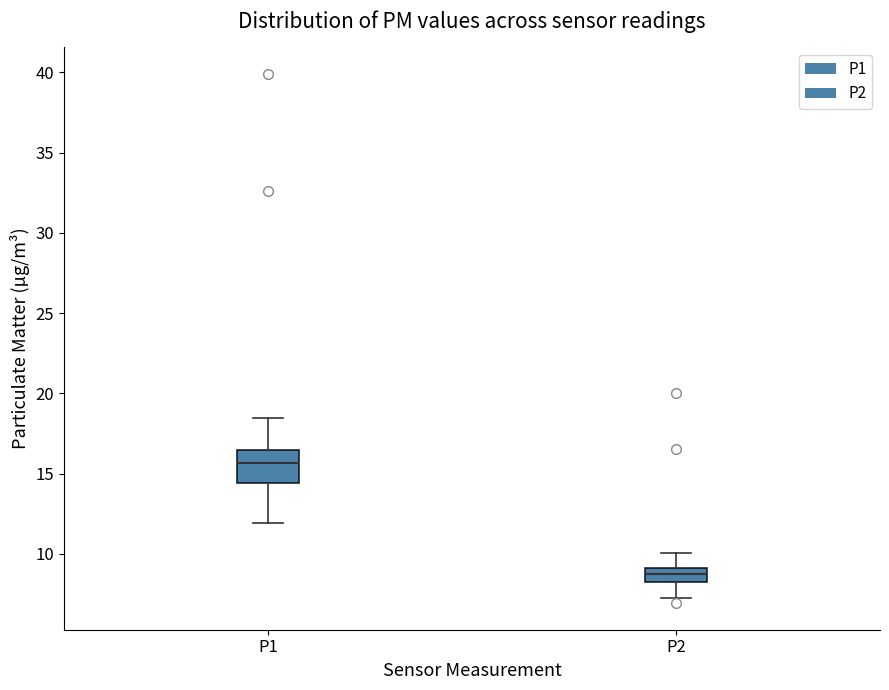

Comparing the boxes themselves (not the whiskers), which one is the tallest?

P1